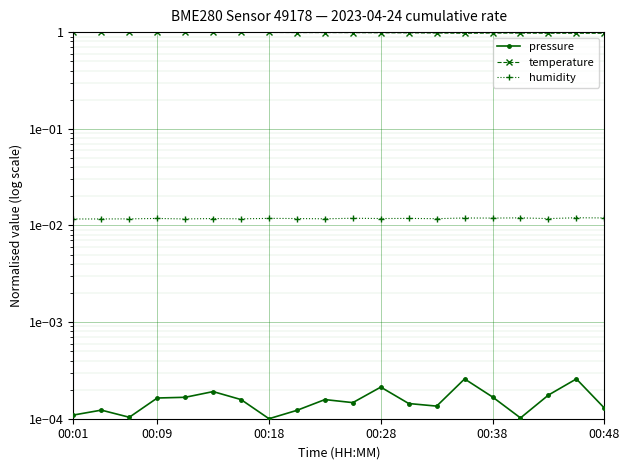

At which category does the chart reach its minimum across all series?

00:18